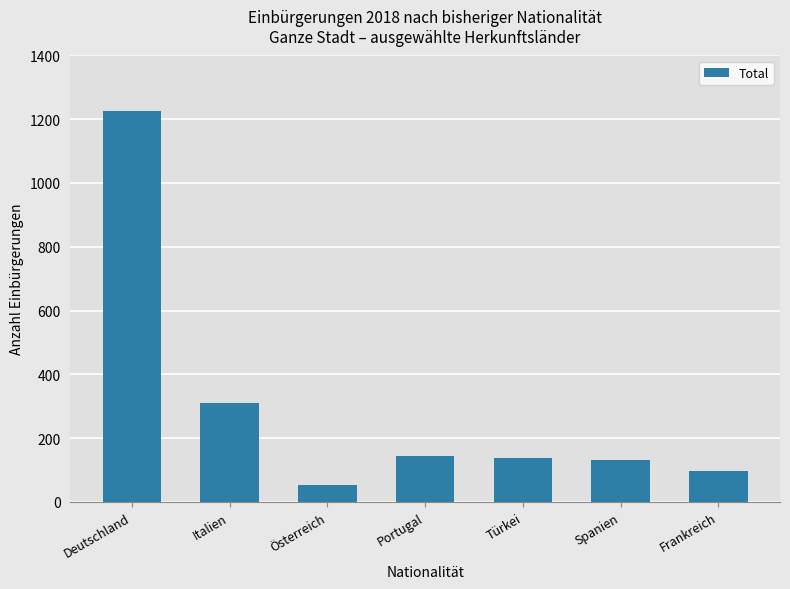

What is the difference between the second highest and second lowest values?

212